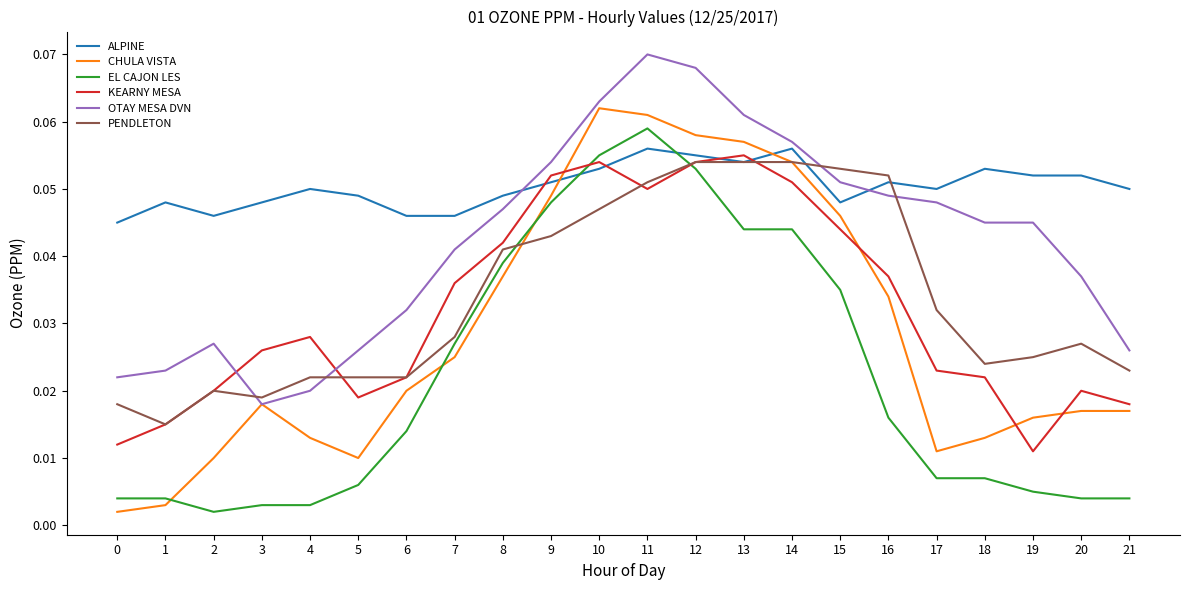

Between which two adjacent categories do EL CAJON LES and PENDLETON first intersect?

8 and 9